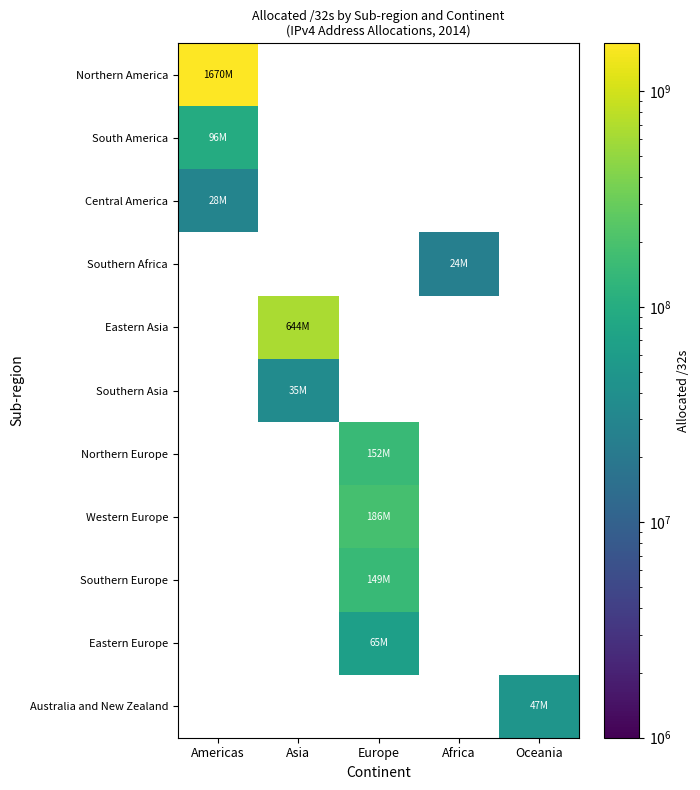

What is the greatest value displayed?

1670492352.0